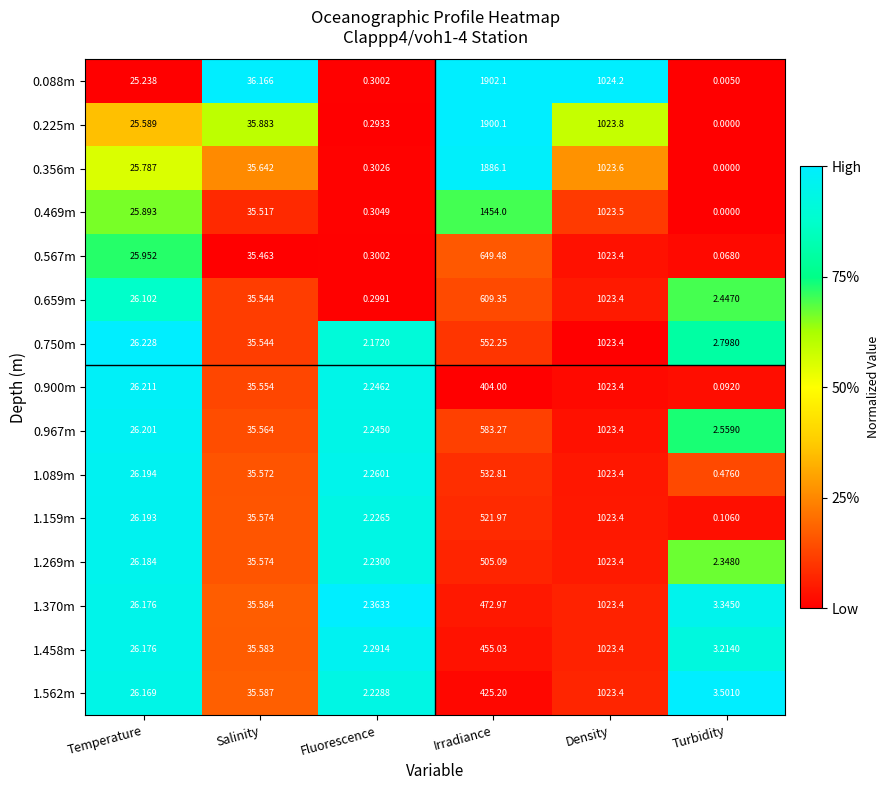

At which label is 0.356m closest to 943?

Density